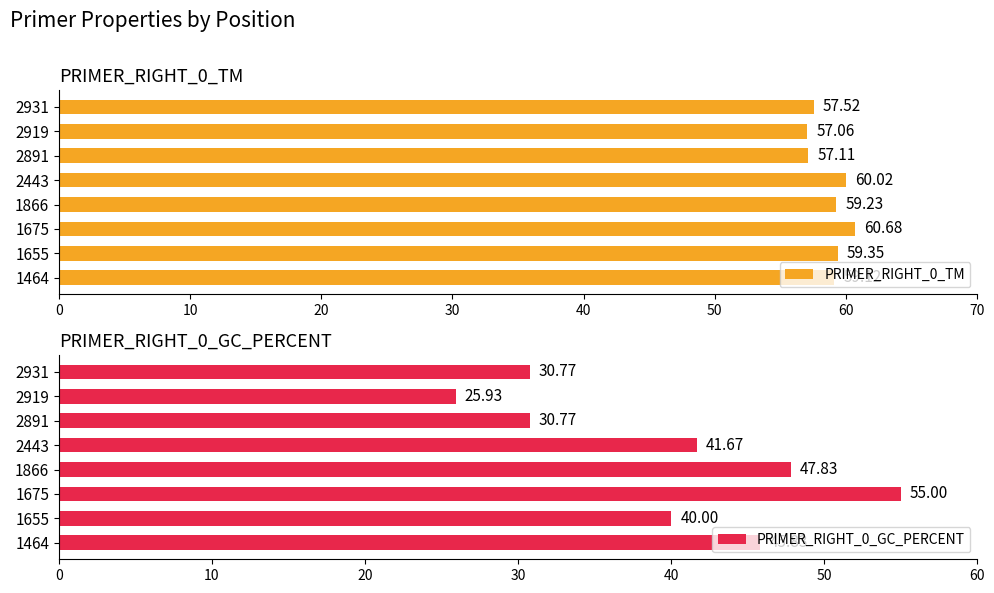

The PRIMER_RIGHT_0_TM series shows 59.1 at 1464. True or false?

True